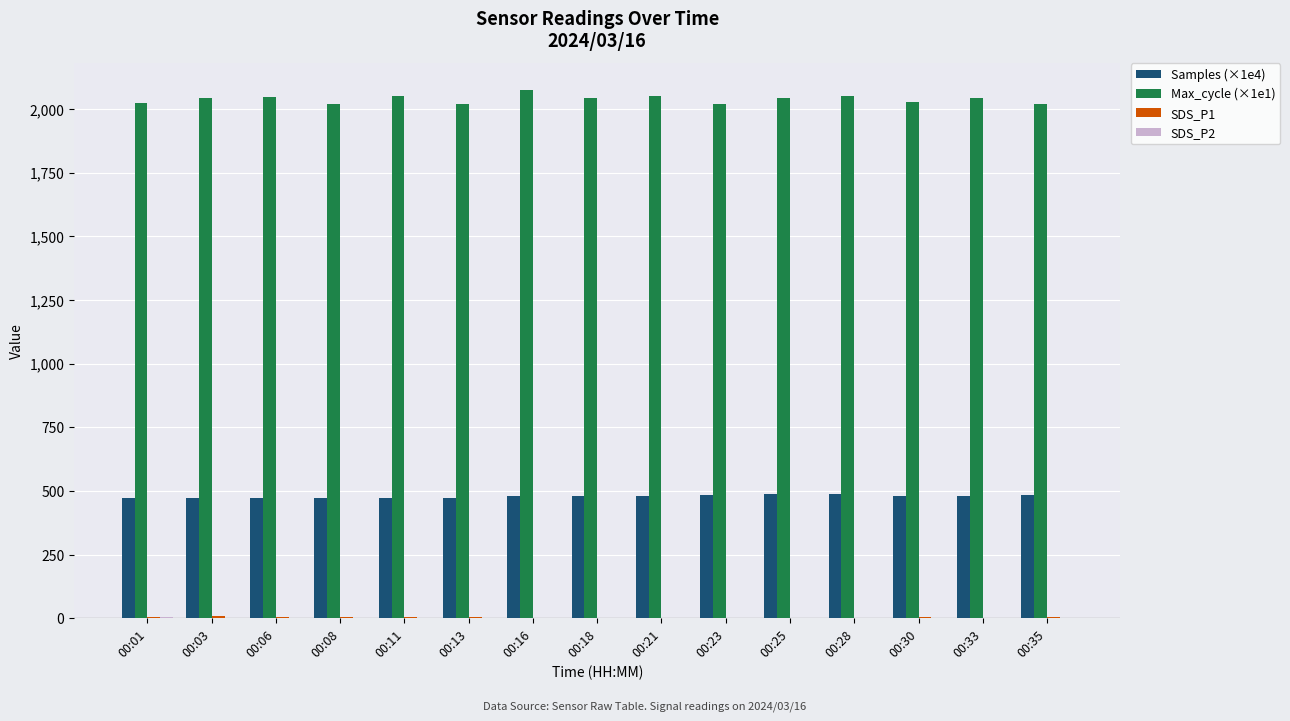

What is the greatest value displayed?

2075.9